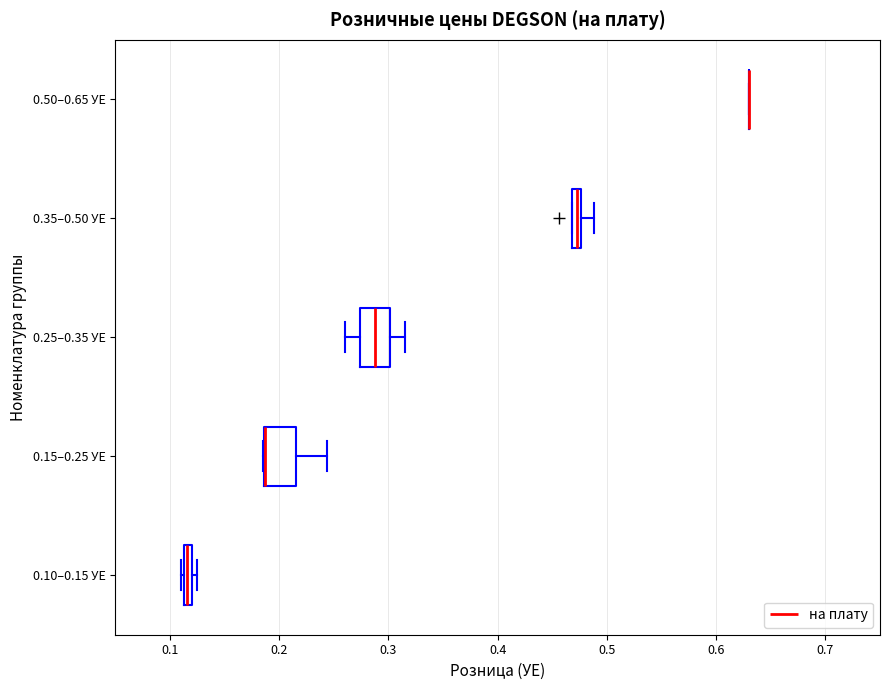

Where is the left edge of the box for 0.15–0.25 УЕ on the x-axis? The values are not printed on the chart, so give them approximately, as read against the axis.

0.19